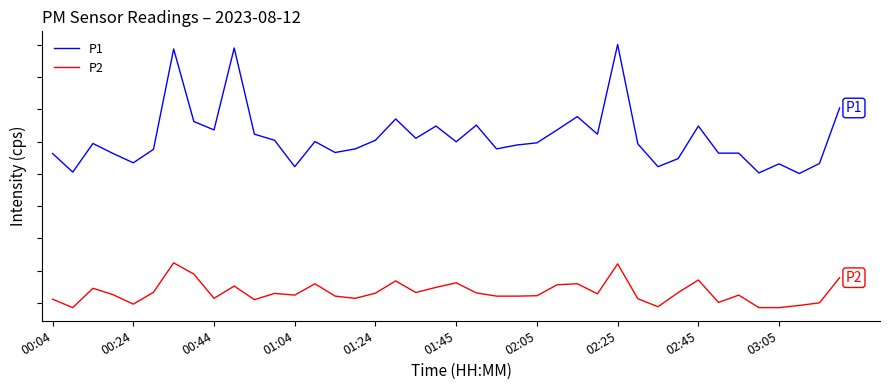

What is the maximum value for P2?

10.6